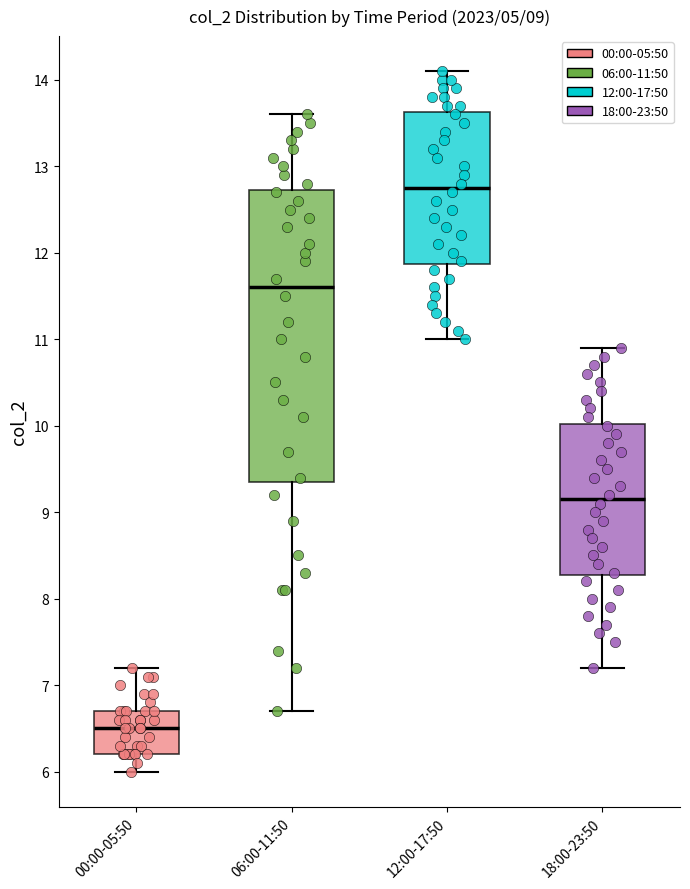

Comparing the boxes themselves (not the whiskers), which one is the tallest?

06:00-11:50